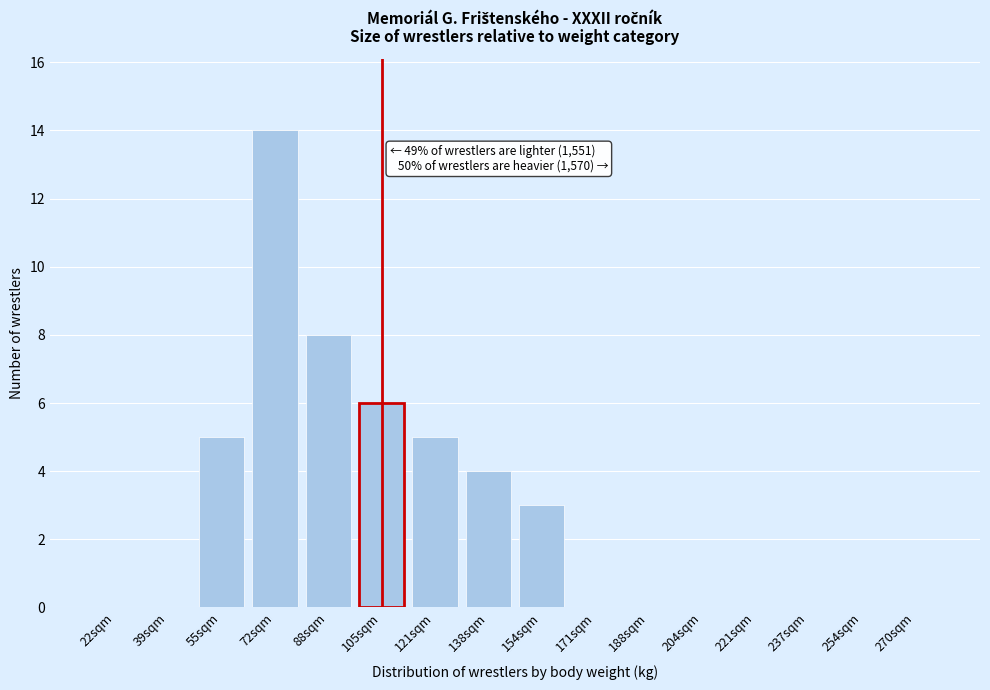

Reading right to left, extract all data points from this chart.

270sqm=0	254sqm=0	237sqm=0	221sqm=0	204sqm=0	188sqm=0	171sqm=0	154sqm=3	138sqm=4	121sqm=5	105sqm=6	88sqm=8	72sqm=14	55sqm=5	39sqm=0	22sqm=0